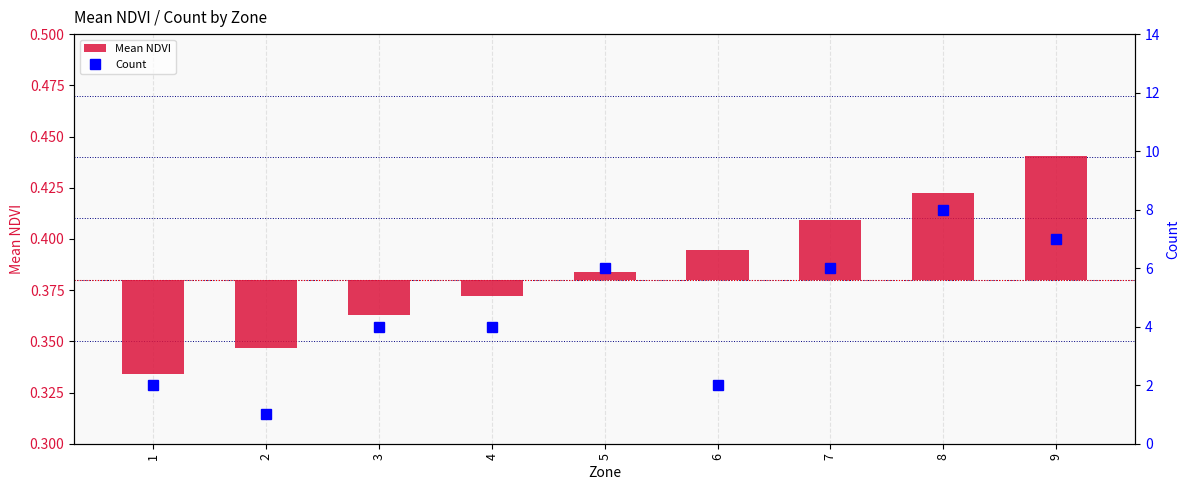

Rank the series at 1 from highest to lowest value.

Count, Mean NDVI